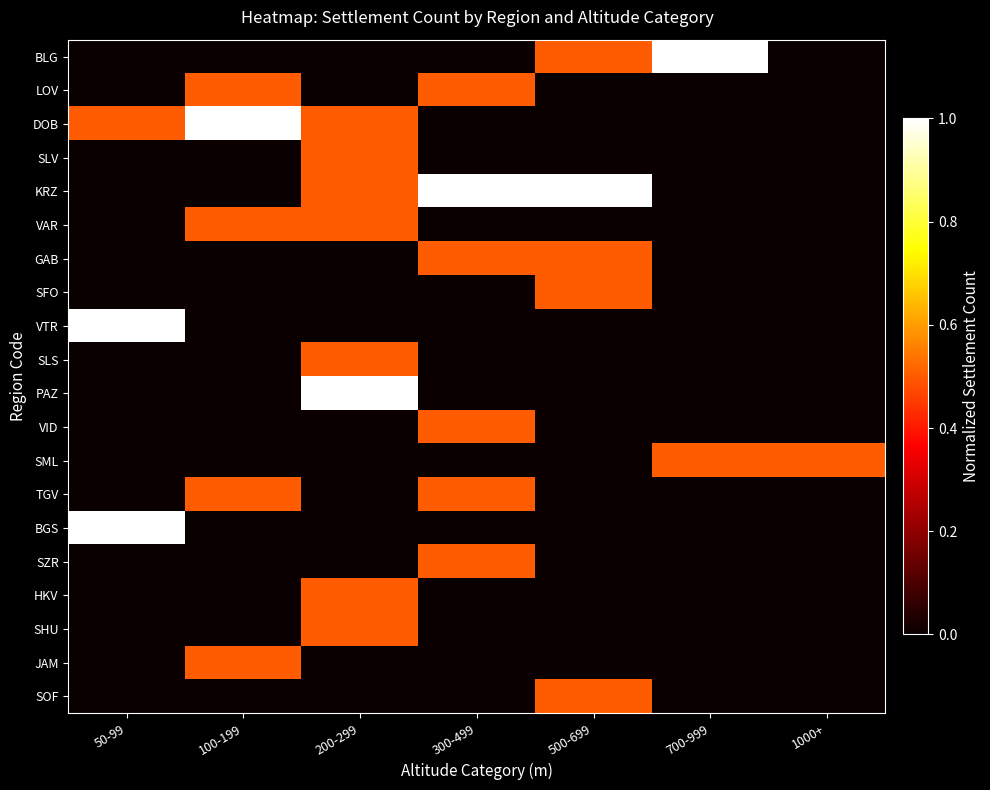

What is the total value across all series at 200-299?

4.5